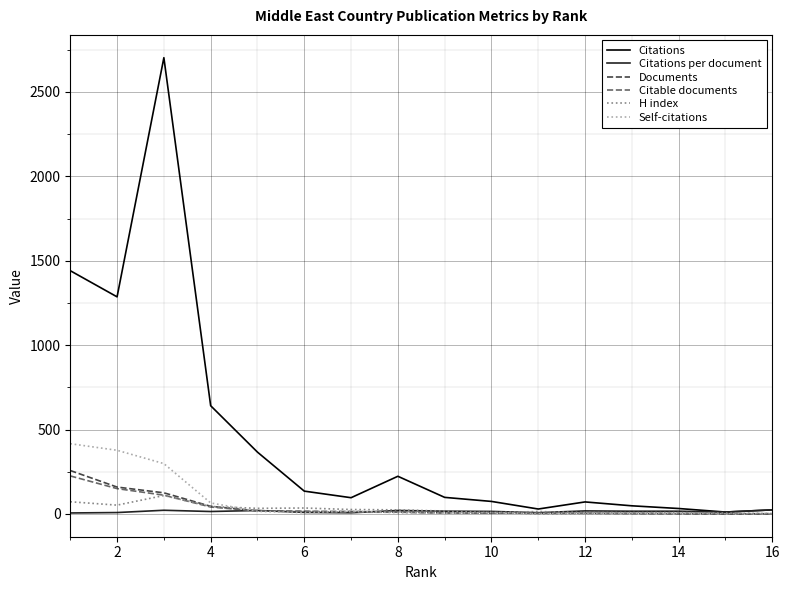

Which series has the widest spread of values?

Citations